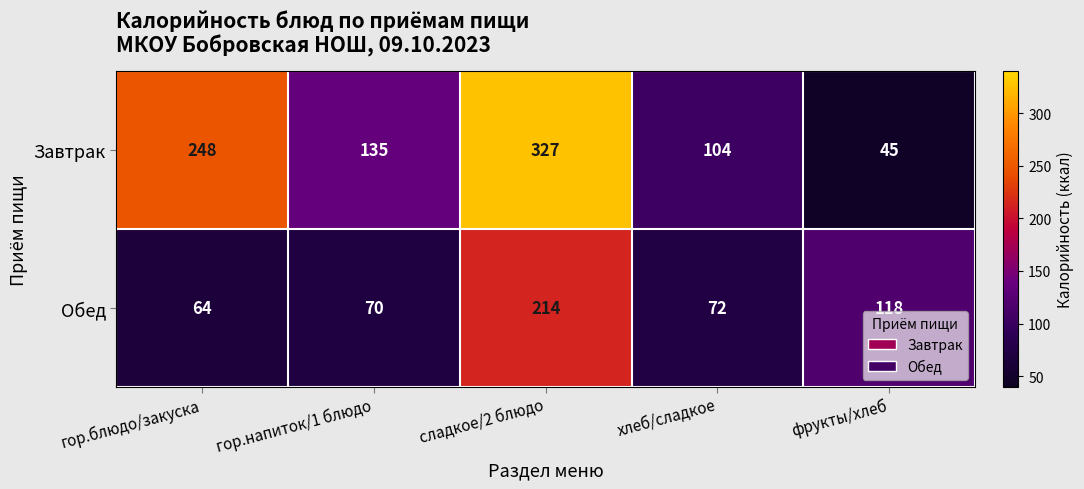

True or false: Обед has a value of 109 at гор.напиток/1 блюдо.

False